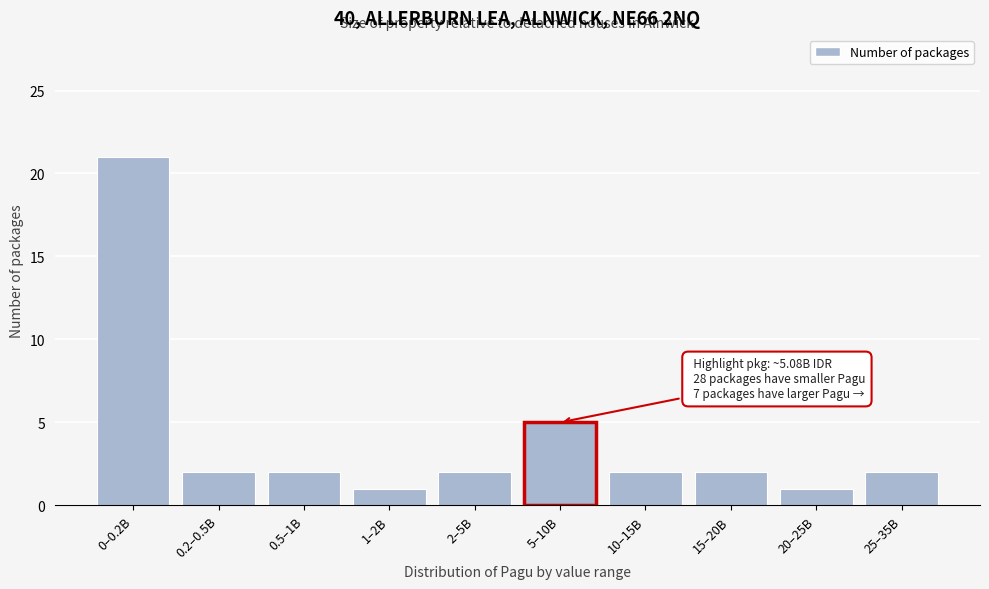

Reading left to right, what are all the values shown in this chart?

21	2	2	1	2	5	2	2	1	2